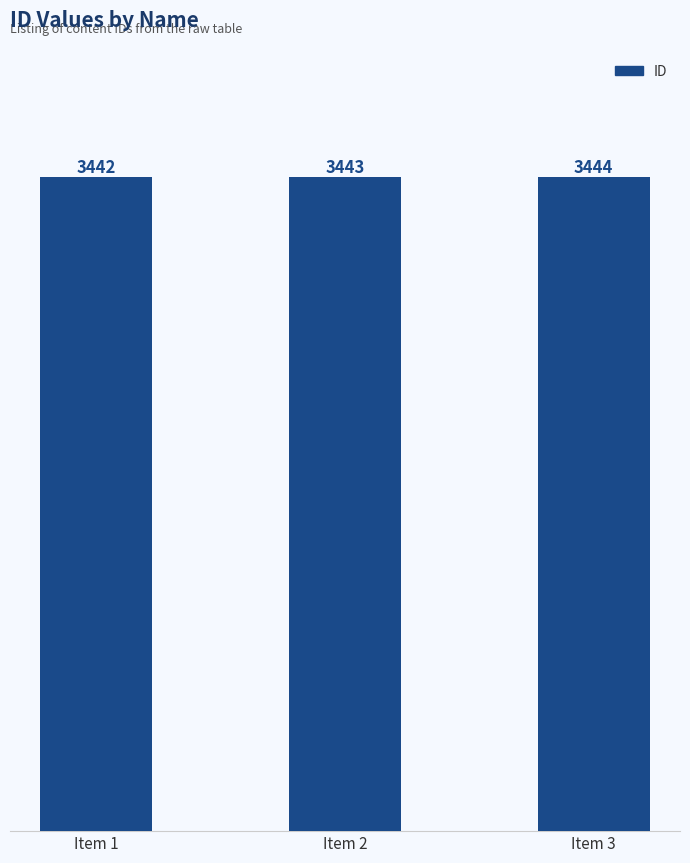

List the labels in order of value, largest first.

Item 3, Item 2, Item 1